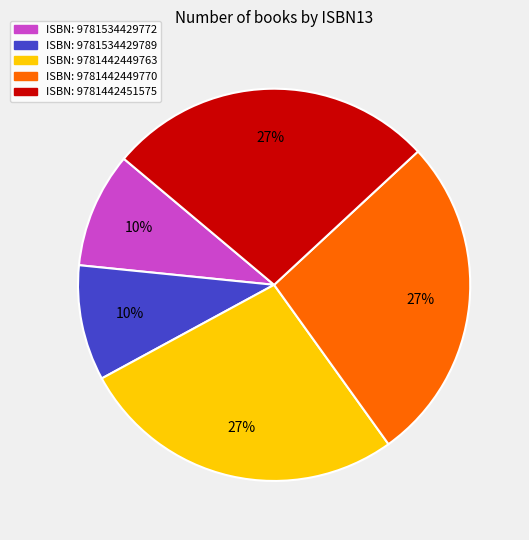

To the nearest percent, what is the difference between the largest and smallest slice percentages?

17%